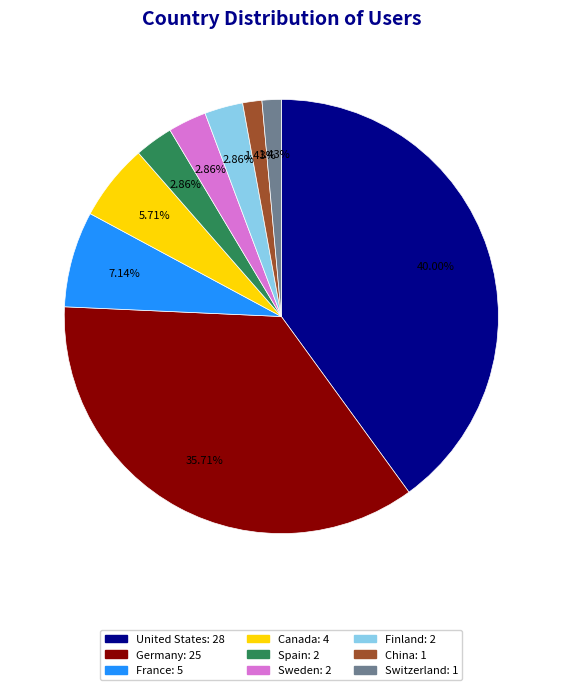

Which category has the biggest portion of the pie?

United States